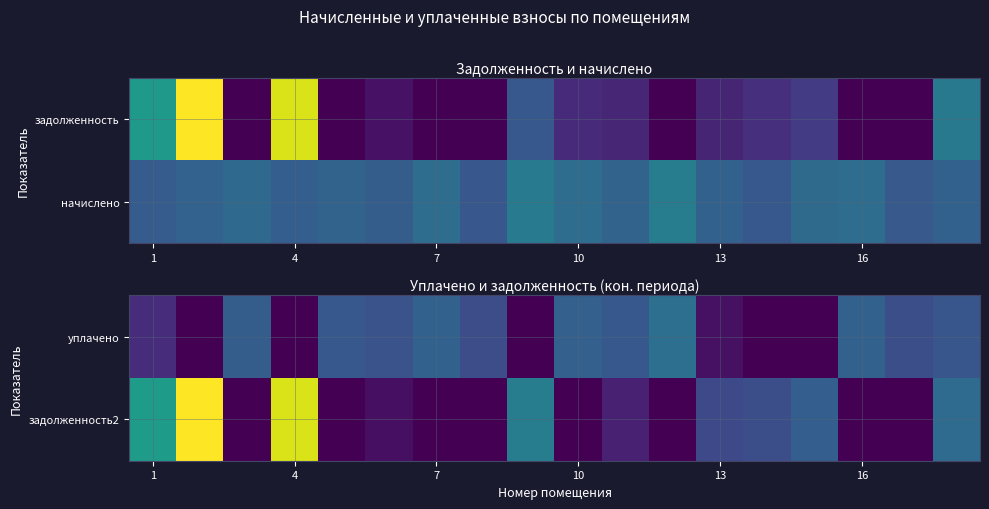

What is the sum of the задолженность2 values at 4 and 1?

6714.2